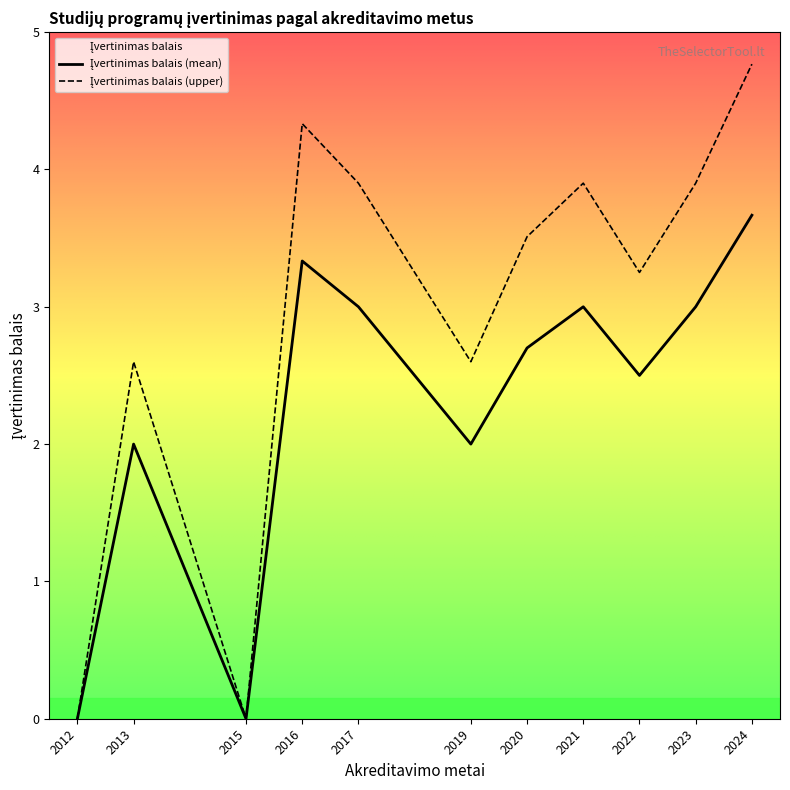

At which category is the sum across all series the highest?

2024